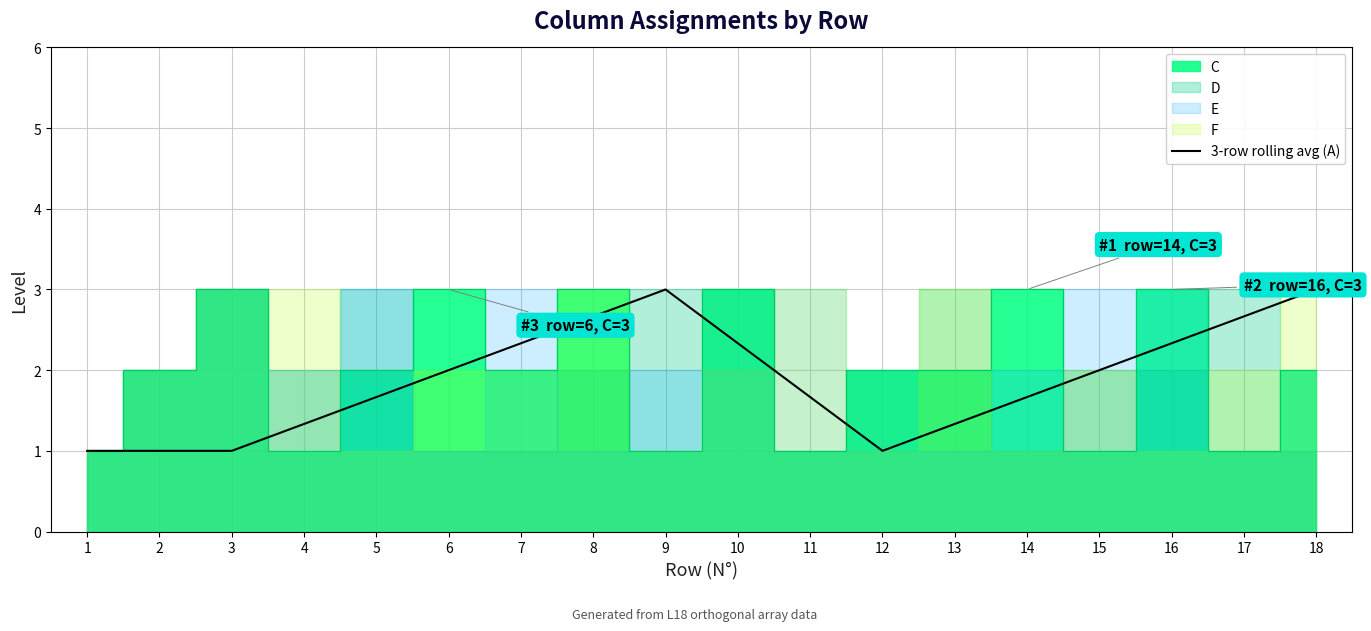

Where does the data first go above 2?

7